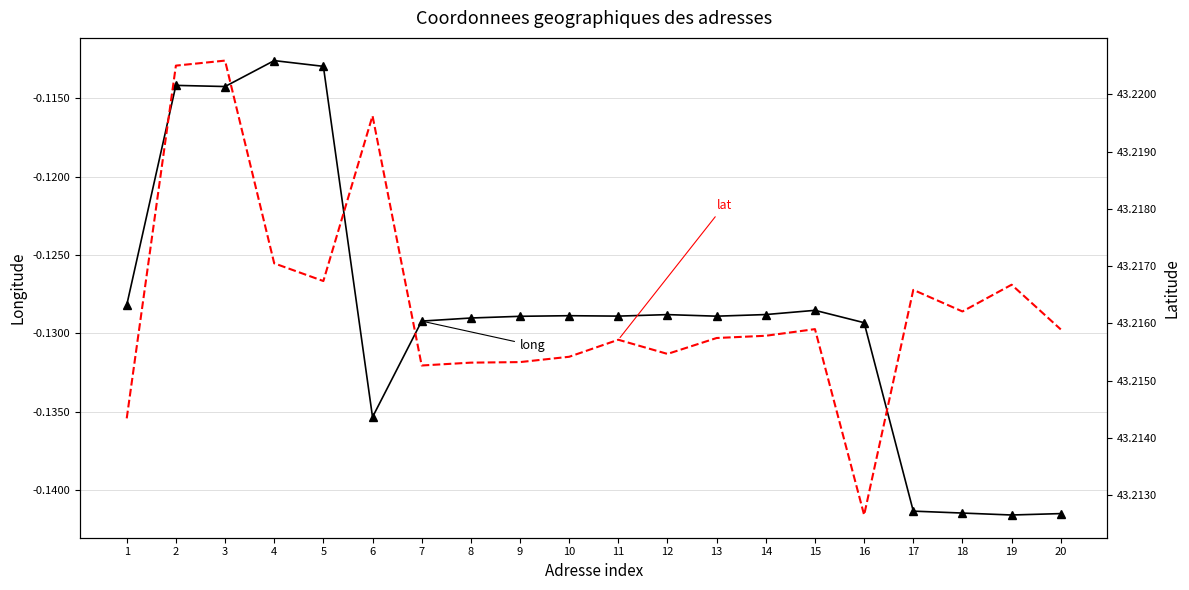

What is the spread (max minus min) of values at 7?

43.3